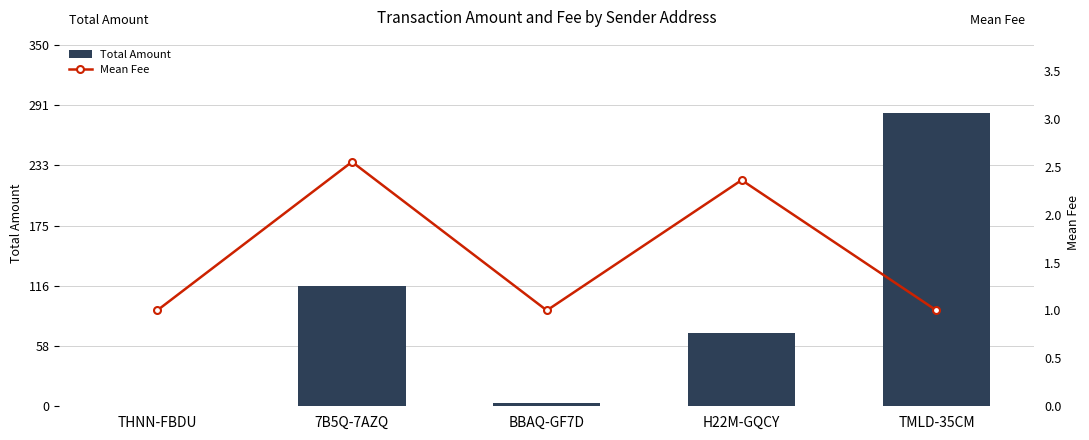

List the labels in order of Mean Fee value, largest first.

7B5Q-7AZQ, H22M-GQCY, THNN-FBDU, BBAQ-GF7D, TMLD-35CM